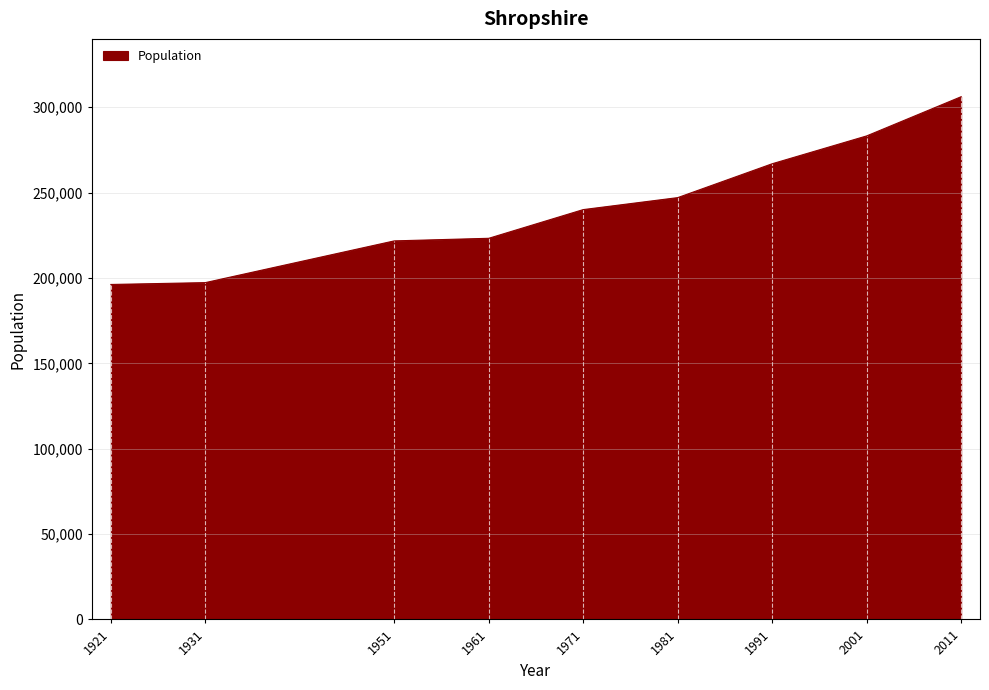

What is the minimum value shown in the chart?

196177